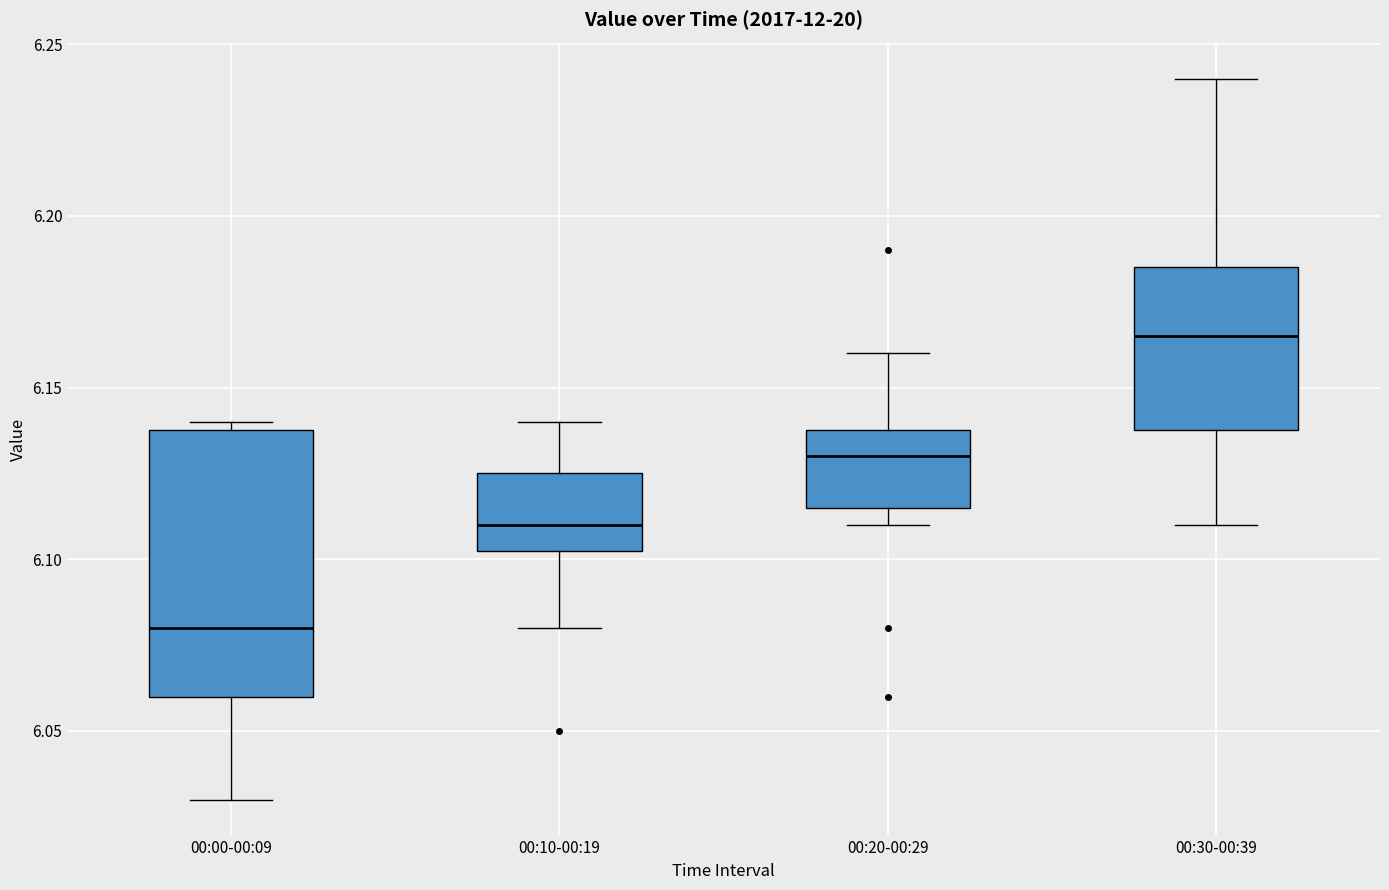

Comparing the boxes themselves (not the whiskers), which one is the tallest?

00:00-00:09